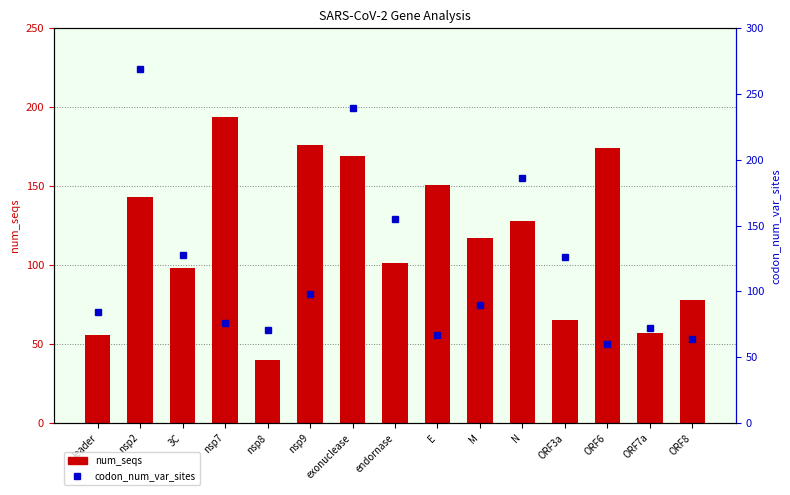

Which series has the largest total across all categories?

codon_num_var_sites